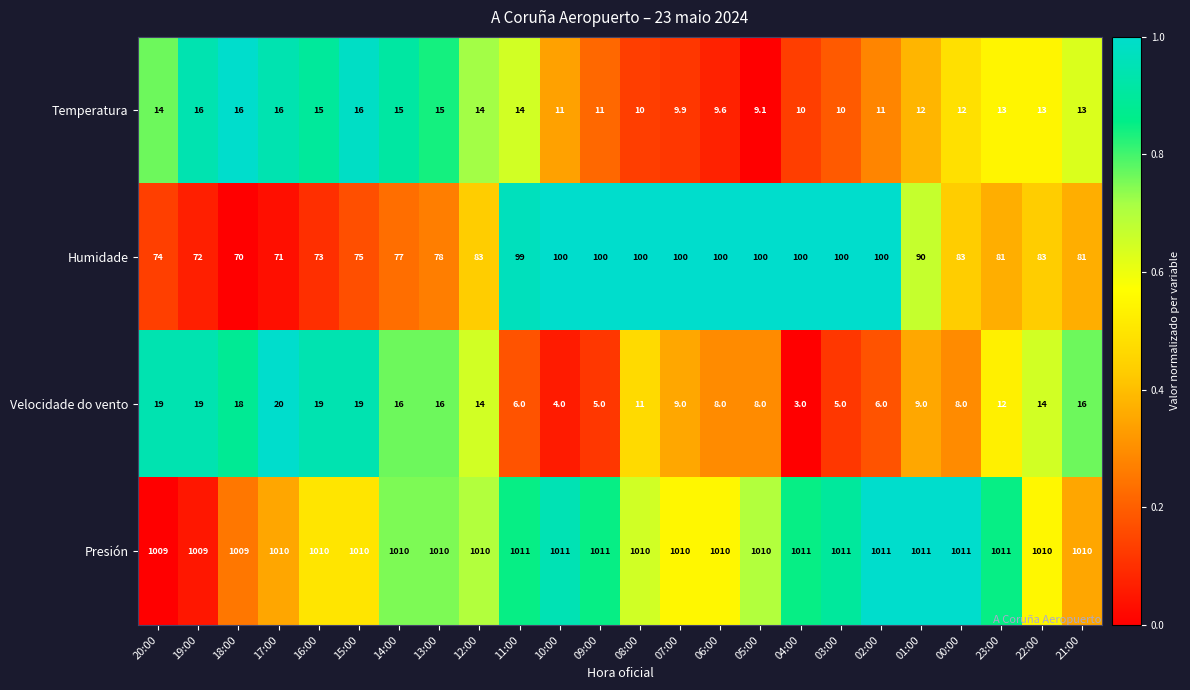

Which series has the largest total across all categories?

Presión